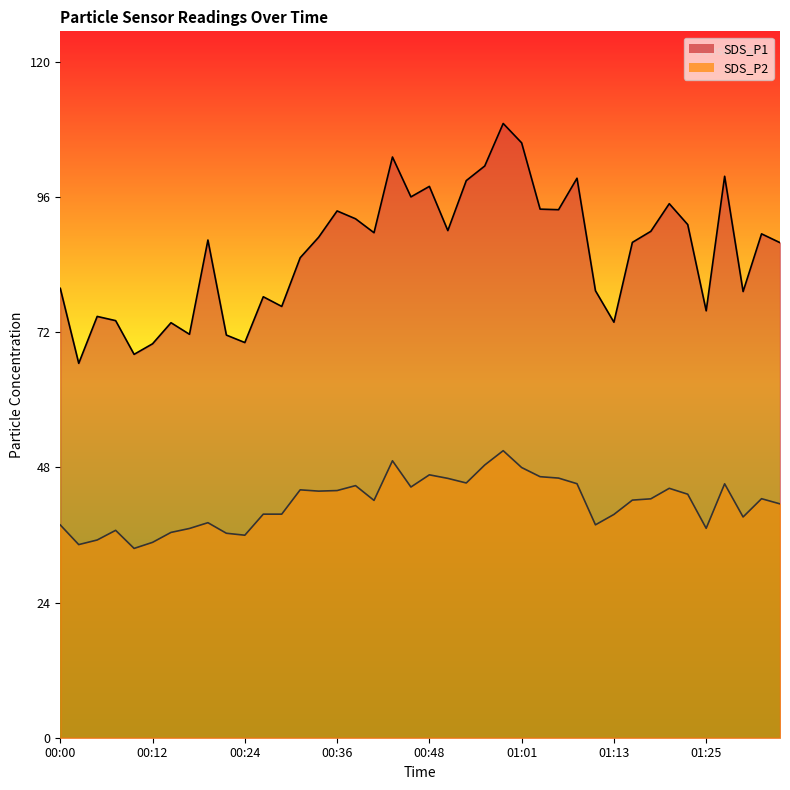

Reading left to right, transcribe all the data shown in this chart.

SDS_P1: 80.0	66.7	75.0	74.2	68.2	70.1	73.9	71.8	88.6	71.7	70.3	78.5	76.8	85.5	89.1	93.8	92.4	89.9	103.4	96.3	98.2	90.3	99.2	101.8	109.3	105.9	94.1	94.0	99.6	79.6	74.0	88.2	90.2	95.1	91.3	76.0	100.0	79.4	89.7	88.1
SDS_P2: 37.9	34.4	35.2	36.9	33.7	34.8	36.5	37.2	38.3	36.4	36.0	39.8	39.8	44.1	43.9	44.0	44.9	42.2	49.3	44.6	46.8	46.2	45.4	48.5	51.1	48.1	46.5	46.2	45.2	37.9	39.8	42.3	42.5	44.4	43.4	37.3	45.2	39.3	42.5	41.6